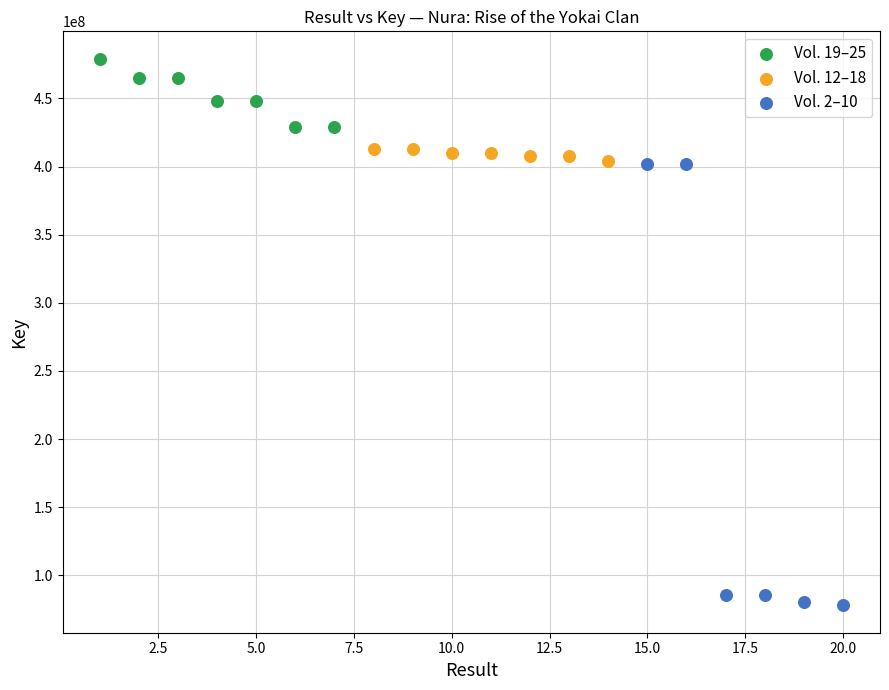

Which series reaches the minimum Y coordinate?

Vol. 2–10